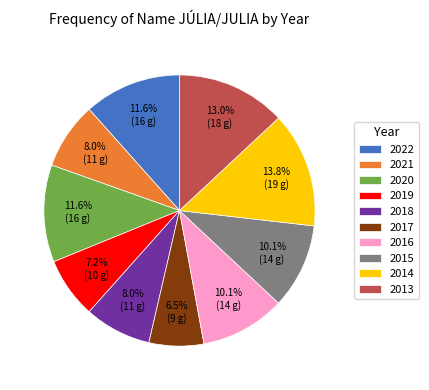

Is the sum of 2018 and 2016 greater than half?

No